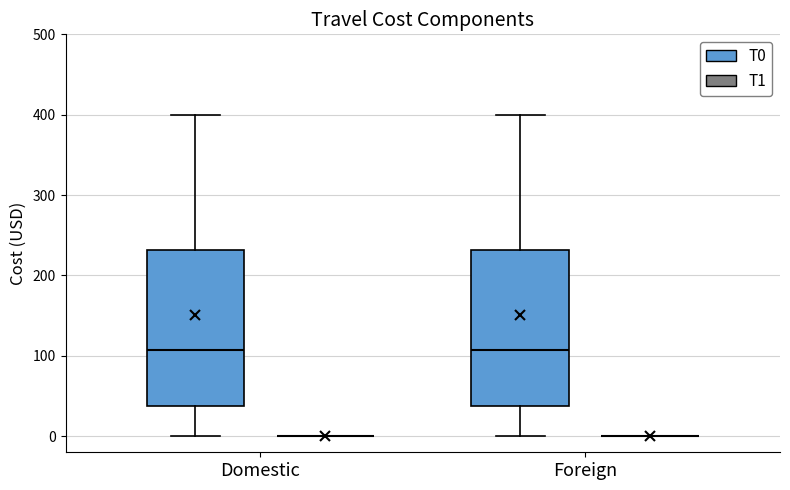

Where is the lower edge of the box for Domestic (T0) on the y-axis? The values are not printed on the chart, so give them approximately, as read against the axis.

40